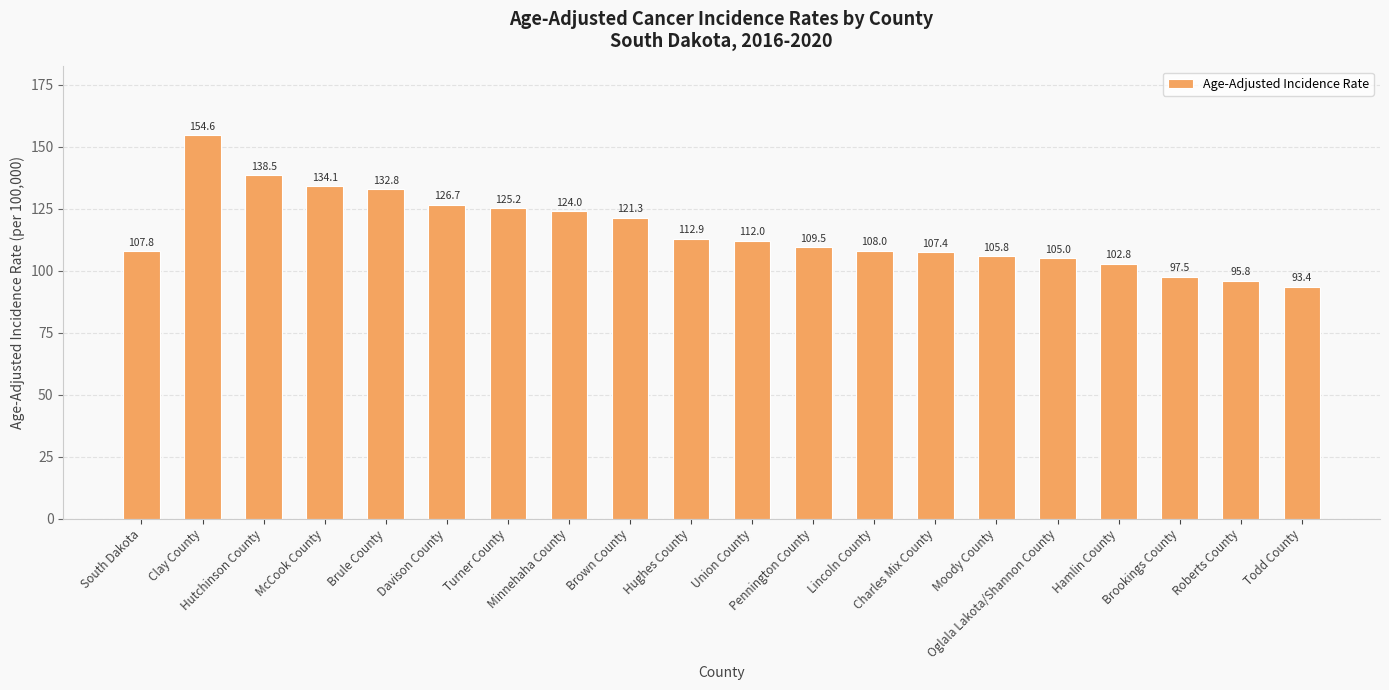

Where does the data first go above 112?

Clay County